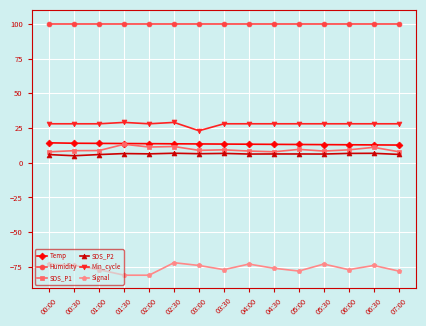

Which series has the largest range (max minus min)?

Signal